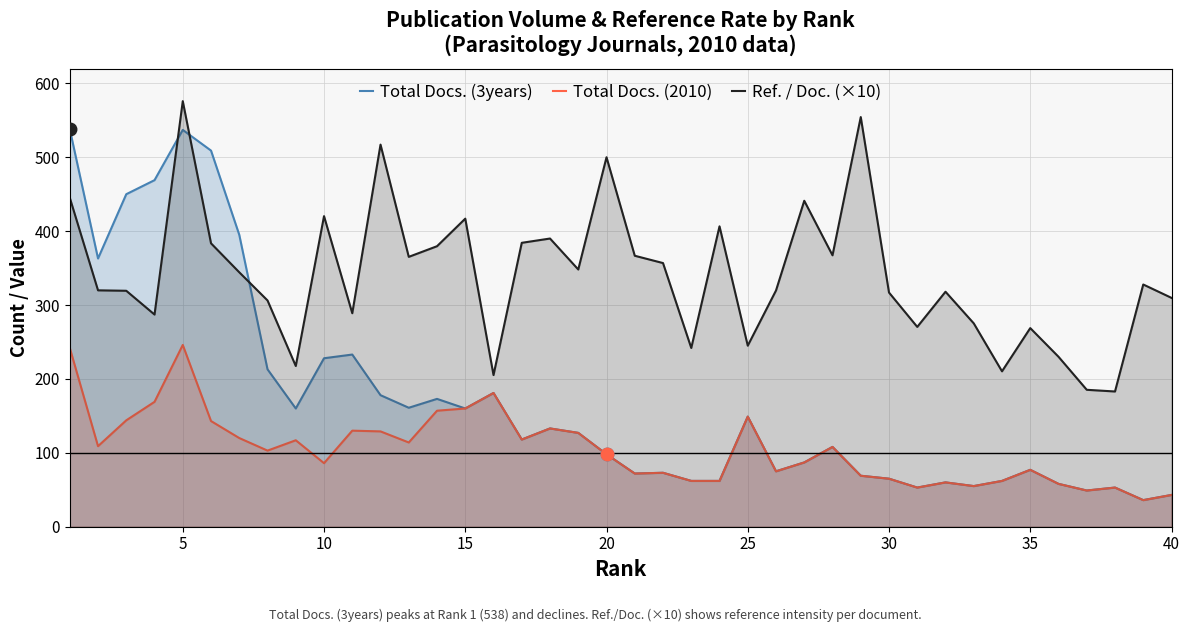

True or false: Total Docs. (2010) and Ref. / Doc. (×10) intersect in this chart.

False